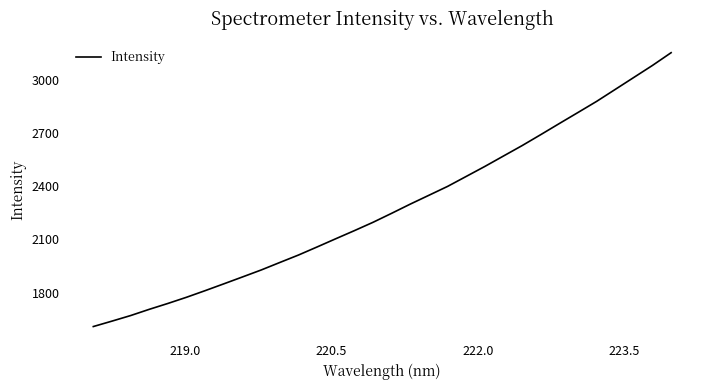

Reading right to left, transcribe all the data shown in this chart.

3155.2	3083.3	3015.6	2947.9	2880.2	2817.5	2755.2	2692.3	2630.5	2571.7	2512.8	2456.3	2400.0	2349.9	2300.1	2248.1	2197.2	2150.1	2104.3	2057.9	2012.2	1970.2	1927.7	1888.5	1849.7	1811.2	1773.8	1738.7	1705.5	1670.3	1638.8	1608.2